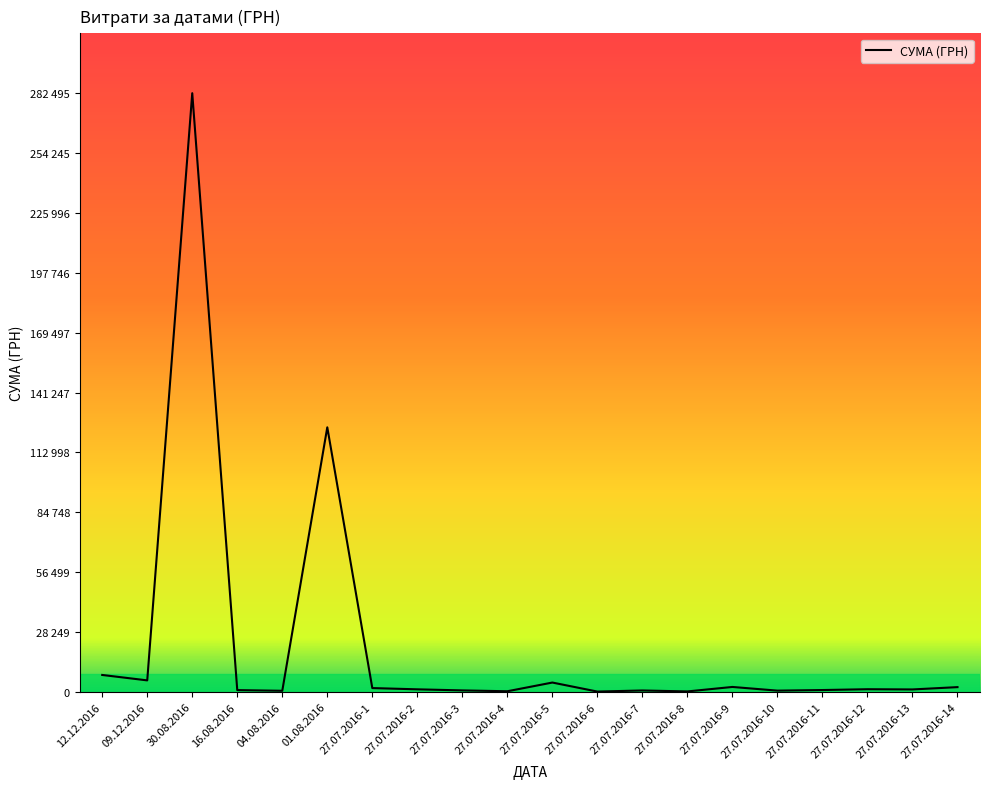

Which category has the lowest value across all series?

27.07.2016-6